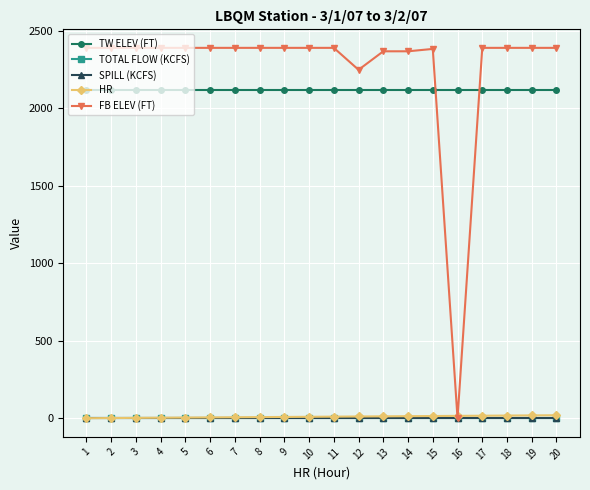

True or false: TW ELEV (FT) and HR cross at least once.

False